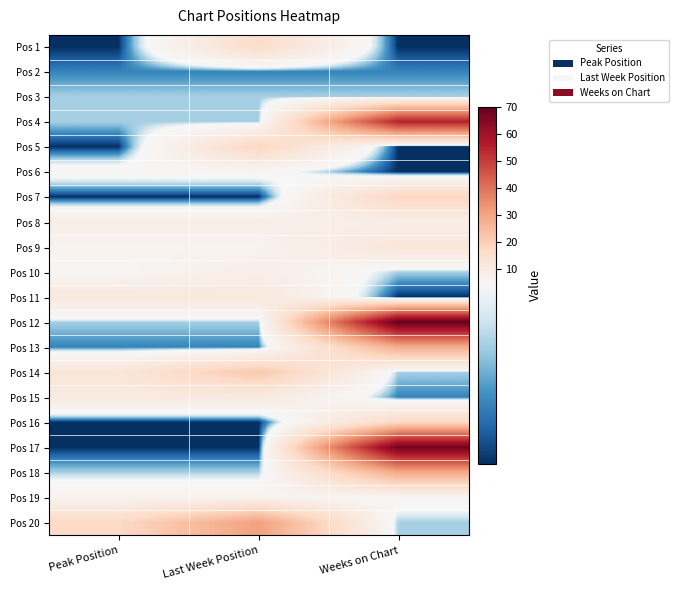

How many categories are shown in the chart?

3